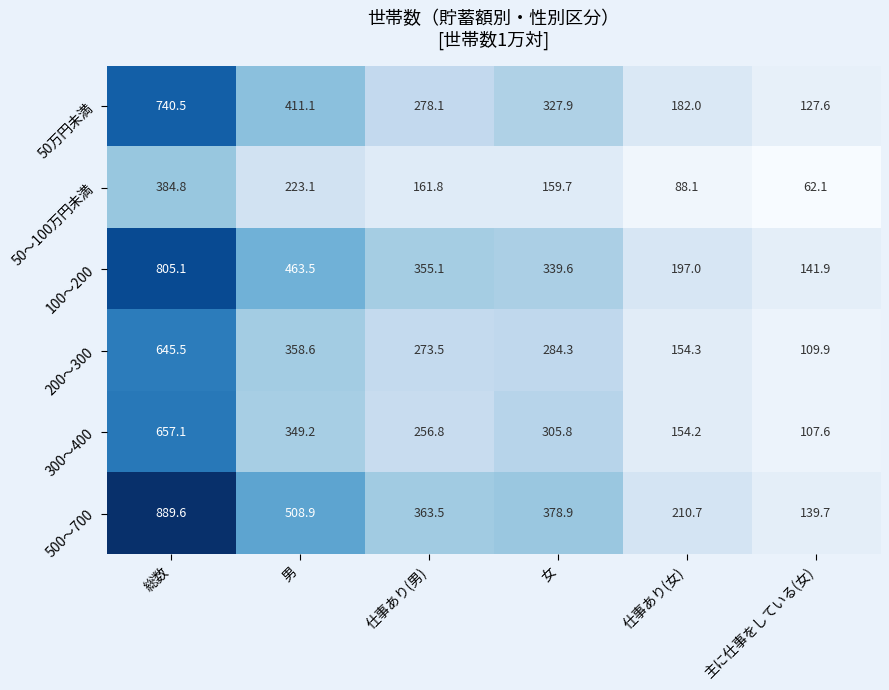

How many categories are shown in the chart?

6